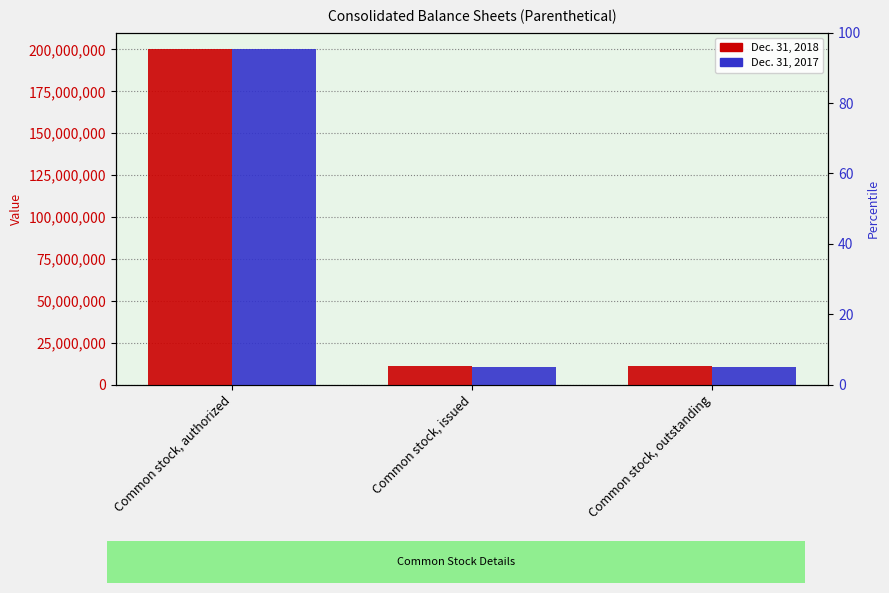

Rank the series by their maximum value, from lowest to highest.

Dec. 31, 2018, Dec. 31, 2017